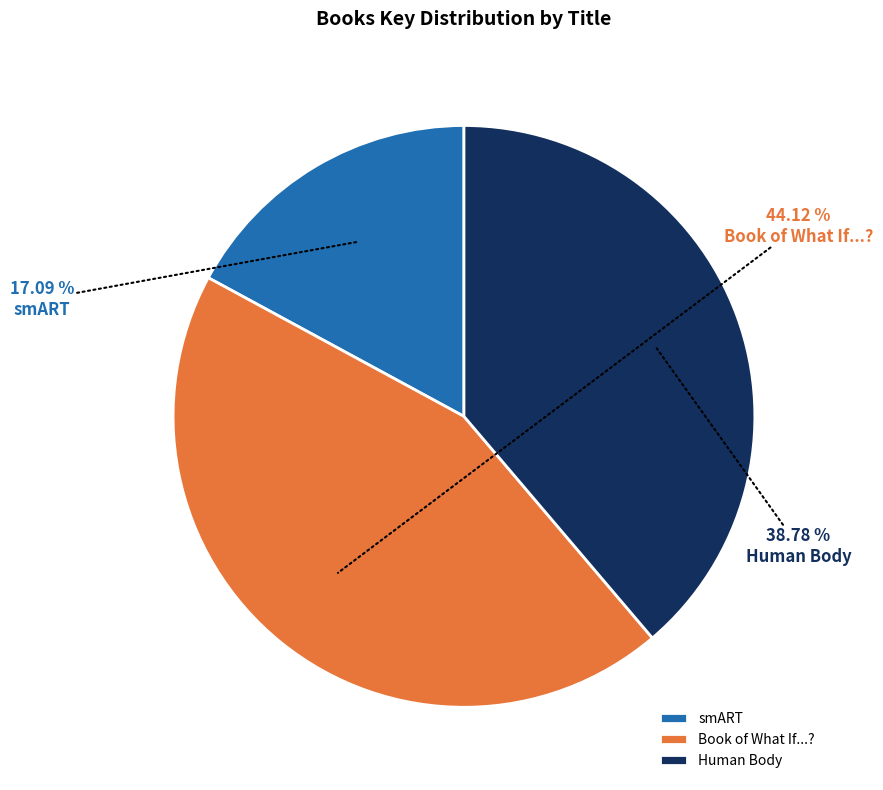

How much of the chart is everything except Book of What If...??

55.9%